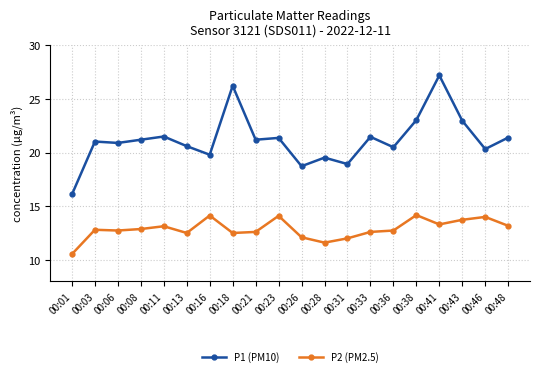

Which series has the widest spread of values?

P1 (PM10)